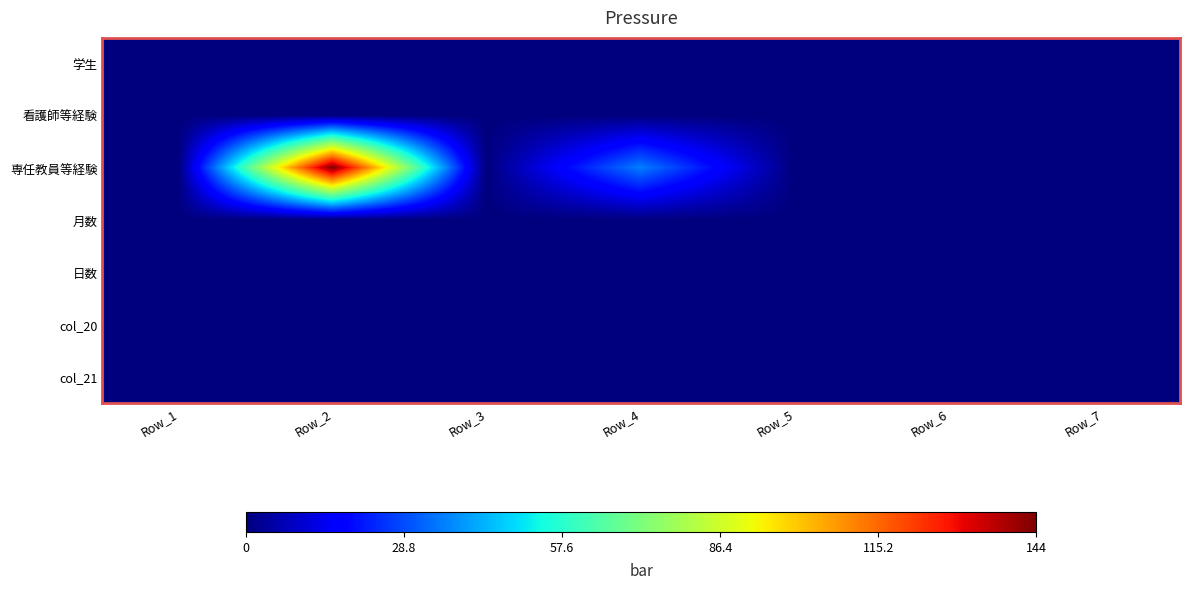

Reading left to right, extract all data points from this chart.

学生: Row_1=0	Row_2=0	Row_3=0	Row_4=0	Row_5=0	Row_6=0	Row_7=0
看護師等経験: Row_1=0	Row_2=0	Row_3=0	Row_4=0	Row_5=0	Row_6=0	Row_7=0
専任教員等経験: Row_1=0	Row_2=144	Row_3=0	Row_4=36	Row_5=0	Row_6=0	Row_7=0
月数: Row_1=0	Row_2=0	Row_3=0	Row_4=0	Row_5=0	Row_6=0	Row_7=0
日数: Row_1=0	Row_2=0	Row_3=0	Row_4=0	Row_5=0	Row_6=0	Row_7=0
col_20: Row_1=0	Row_2=0	Row_3=0	Row_4=0	Row_5=0	Row_6=0	Row_7=0
col_21: Row_1=0	Row_2=0	Row_3=0	Row_4=0	Row_5=0	Row_6=0	Row_7=0